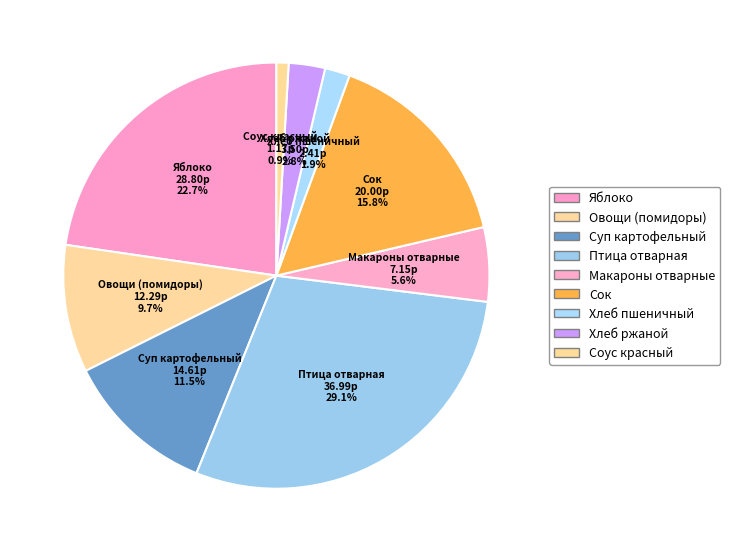

Is there a majority slice in this chart?

No